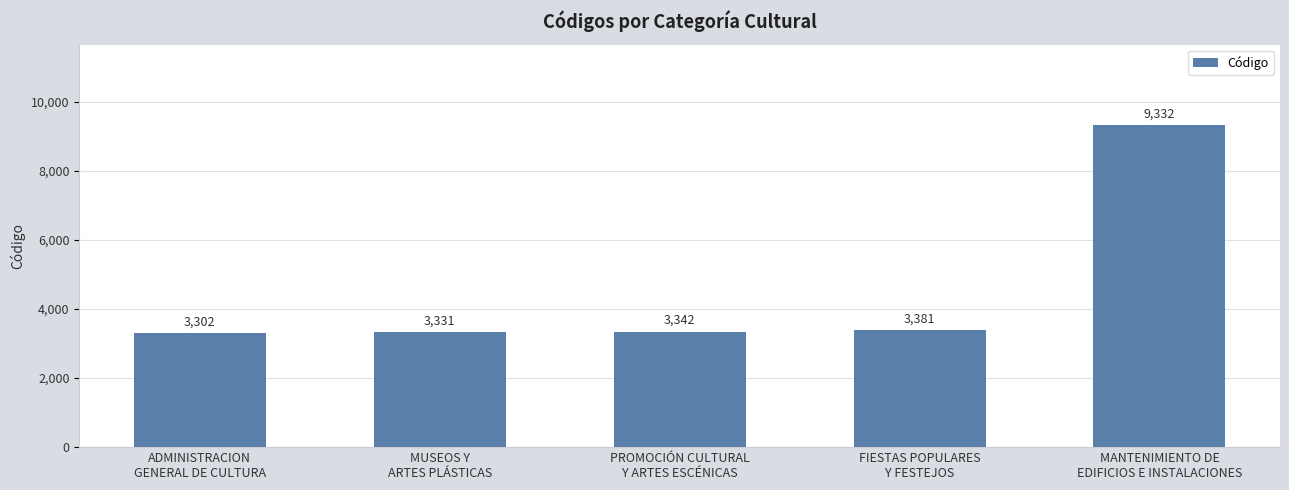

Approximately how many times larger is the value at ADMINISTRACION
GENERAL DE CULTURA compared to FIESTAS POPULARES
Y FESTEJOS?

1.0